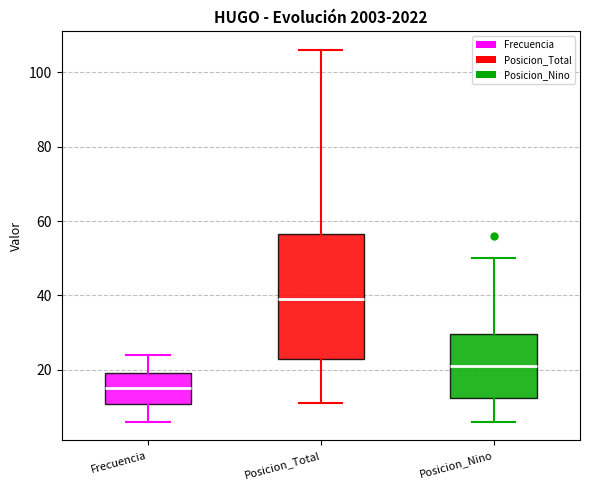

Comparing the boxes themselves (not the whiskers), which one is the tallest?

Posicion_Total